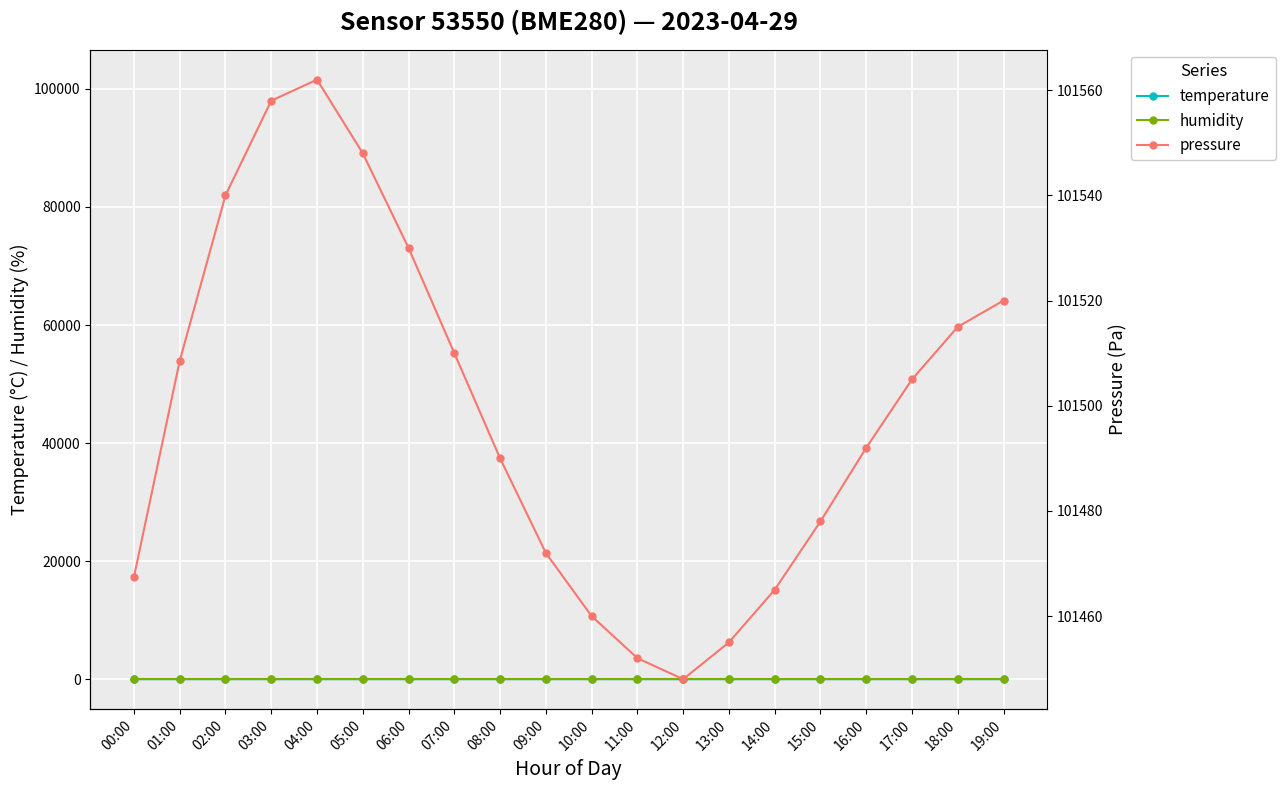

Does the chart display data point markers on the line(s)?

Yes